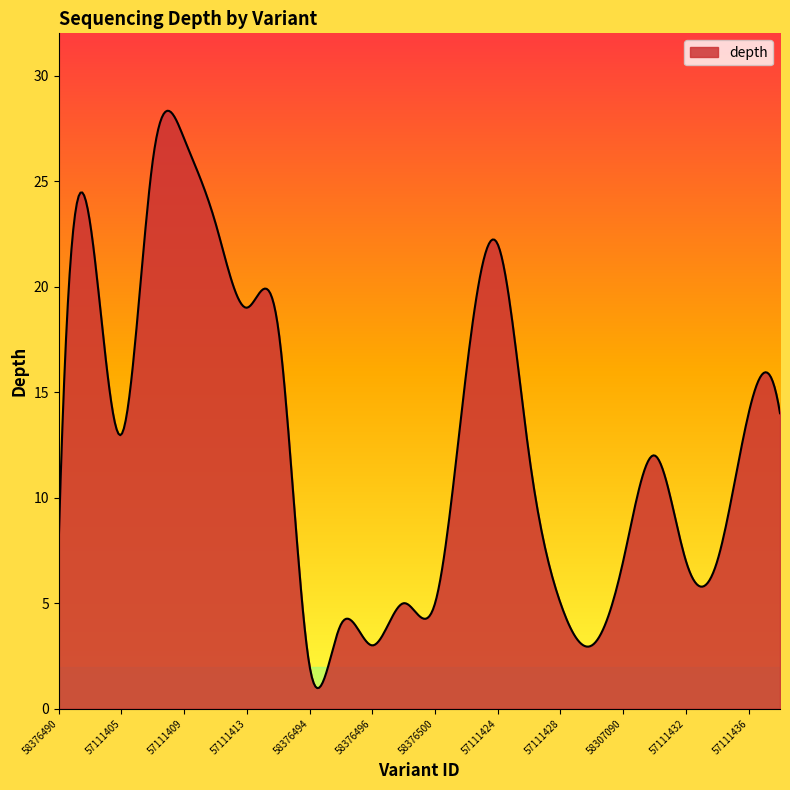

What is the difference between the maximum and minimum values?

27.4